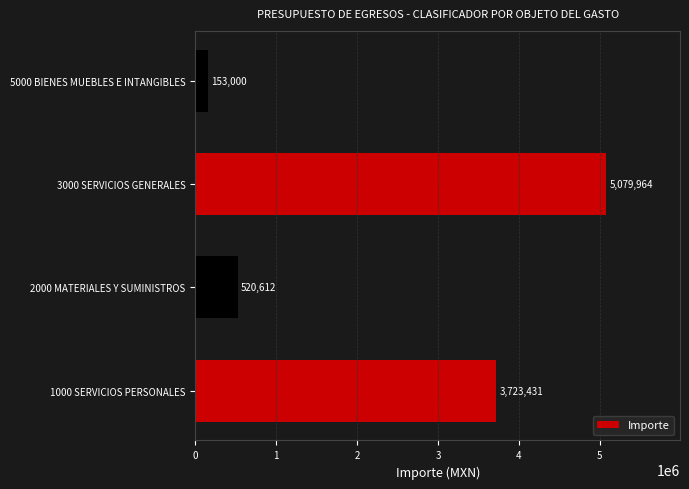

List the labels in order of value, smallest first.

5000 BIENES MUEBLES E INTANGIBLES, 2000 MATERIALES Y SUMINISTROS, 1000 SERVICIOS PERSONALES, 3000 SERVICIOS GENERALES